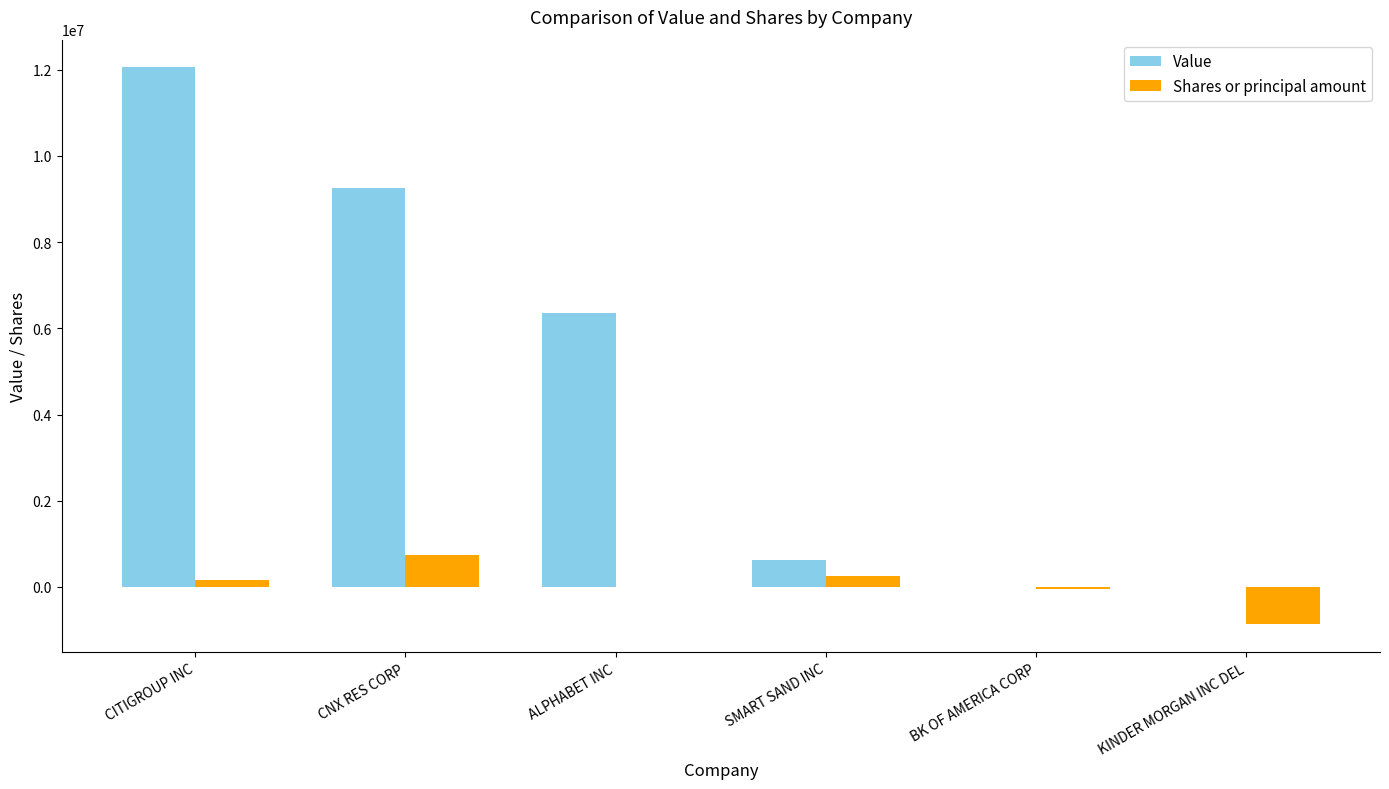

True or false: Shares or principal amount has a value of 733469 at CNX RES CORP.

True